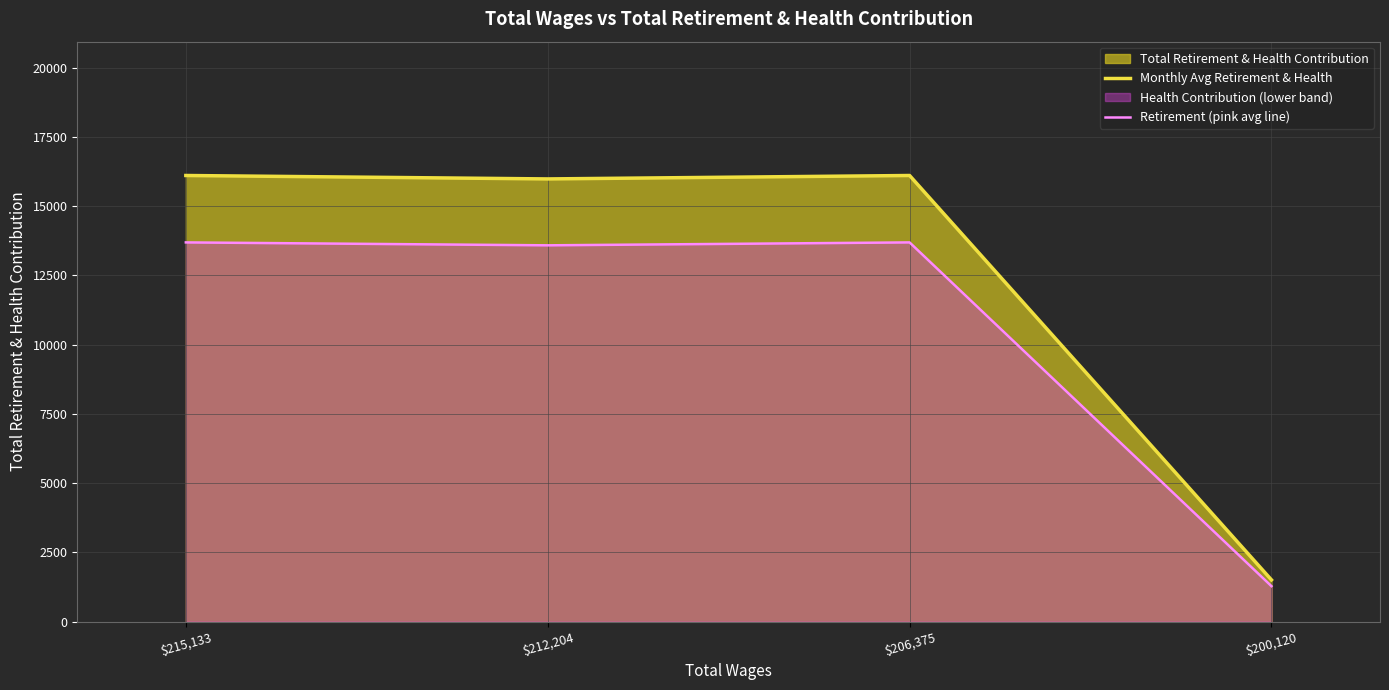

Which category has the highest value in the Retirement (pink avg line) series?

$215,133